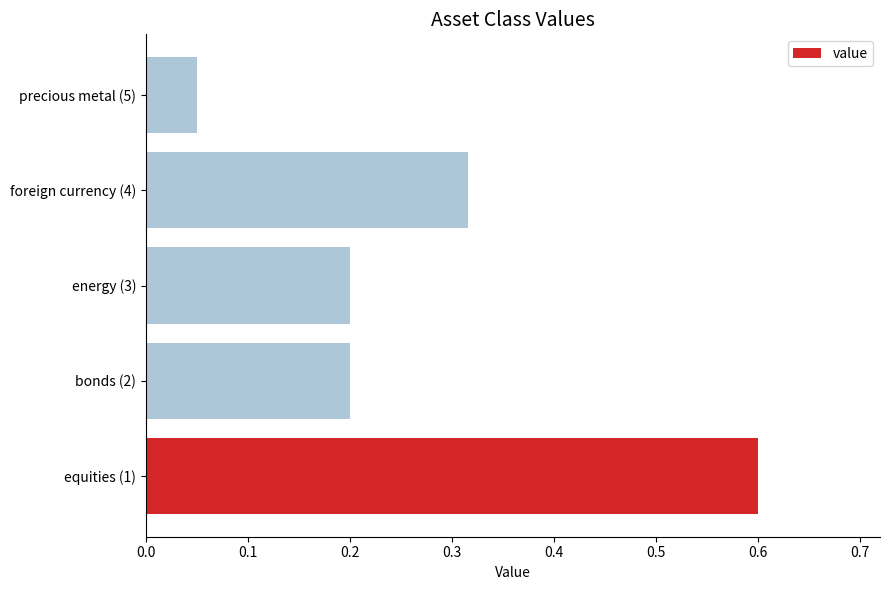

How many bars are there in total?

5